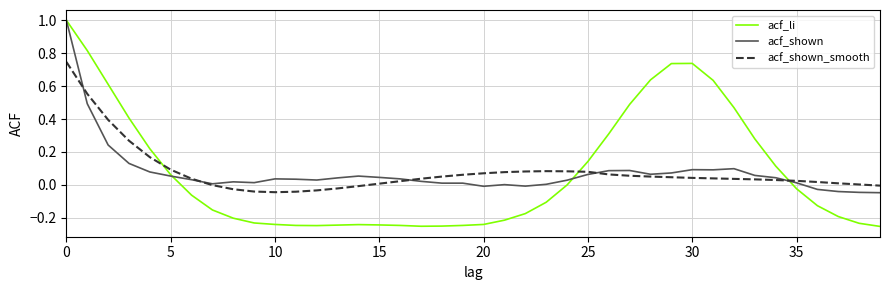

In acf_li, how many points are higher than both neighbors (excluding endpoints)?

2